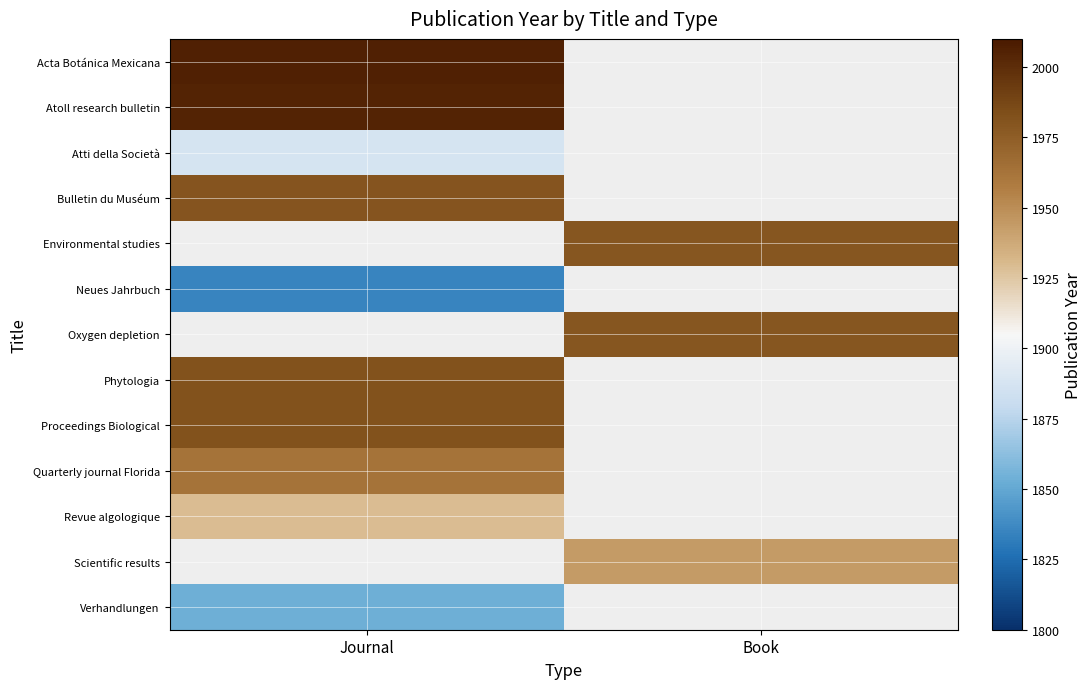

What is the highest value of the Atti della Società series?

1887